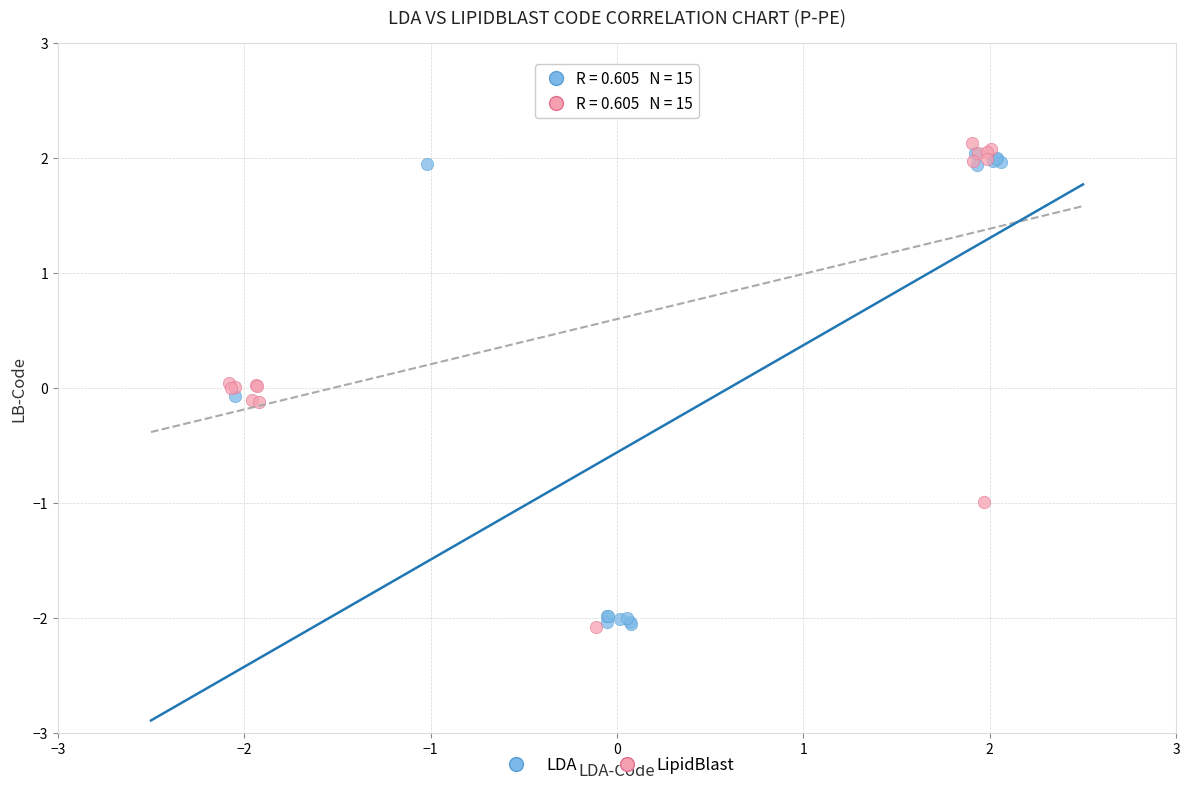

Which series reaches the maximum Y coordinate?

LipidBlast